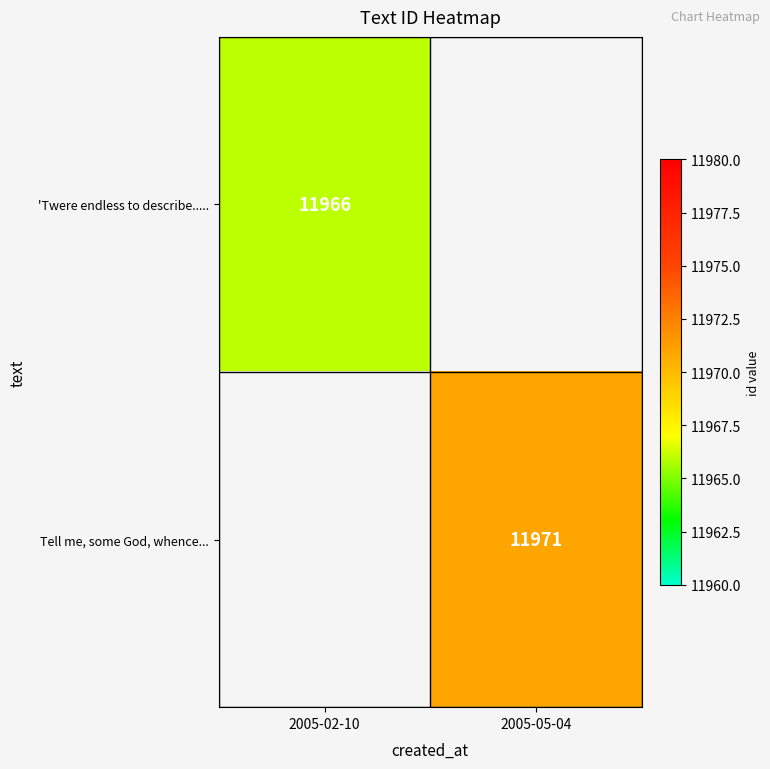

At which category does the chart reach its minimum across all series?

2005-02-10